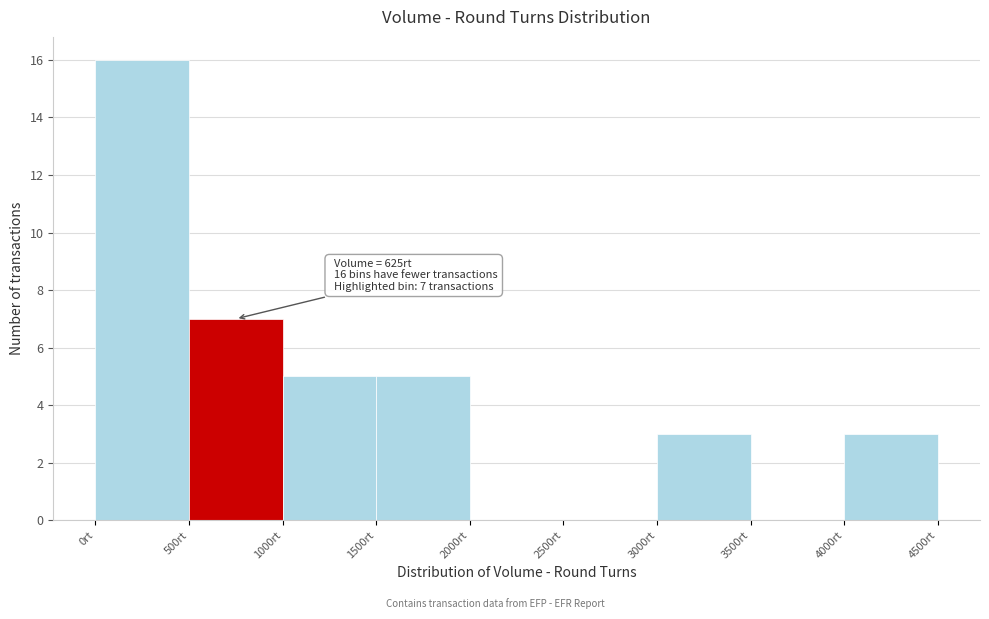

Which range on the x-axis has the tallest bar?

0 to 500